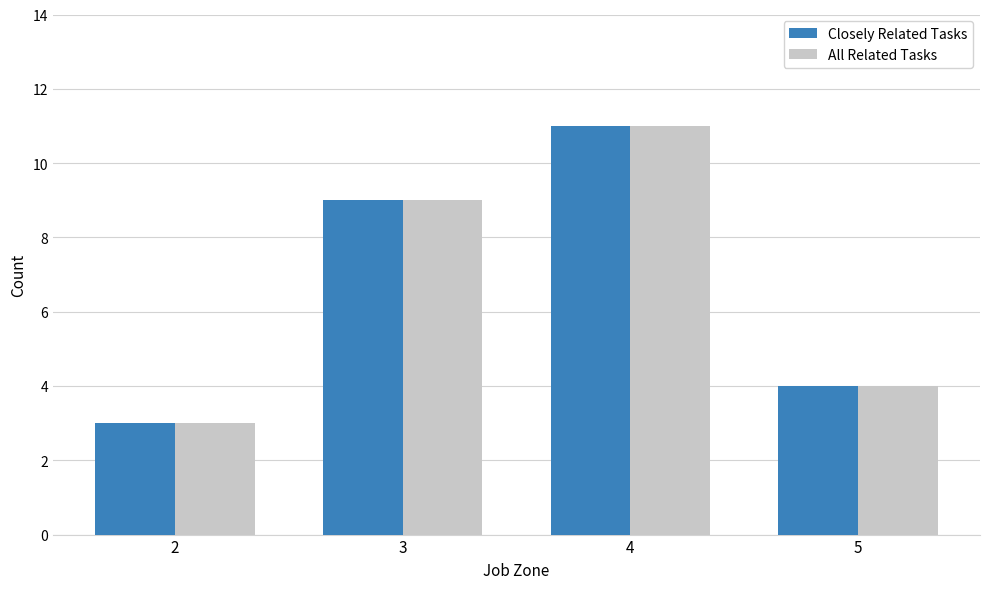

At how many categories does at least one series exceed 7?

2